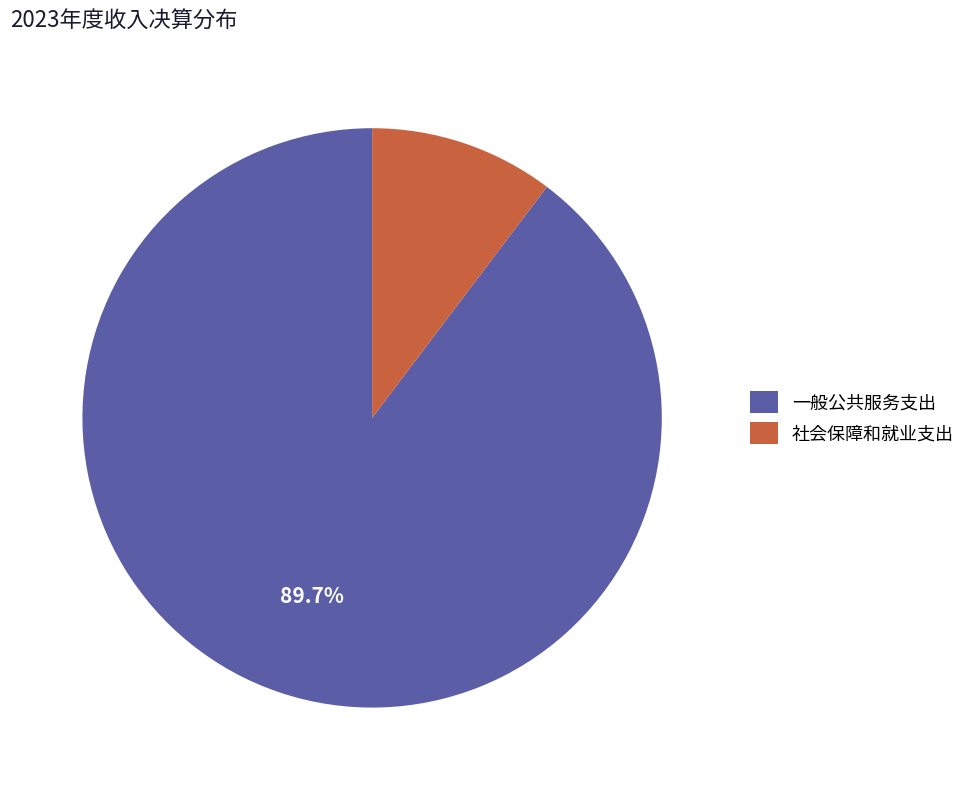

Do 一般公共服务支出 and 社会保障和就业支出 together represent more than half of the pie?

Yes